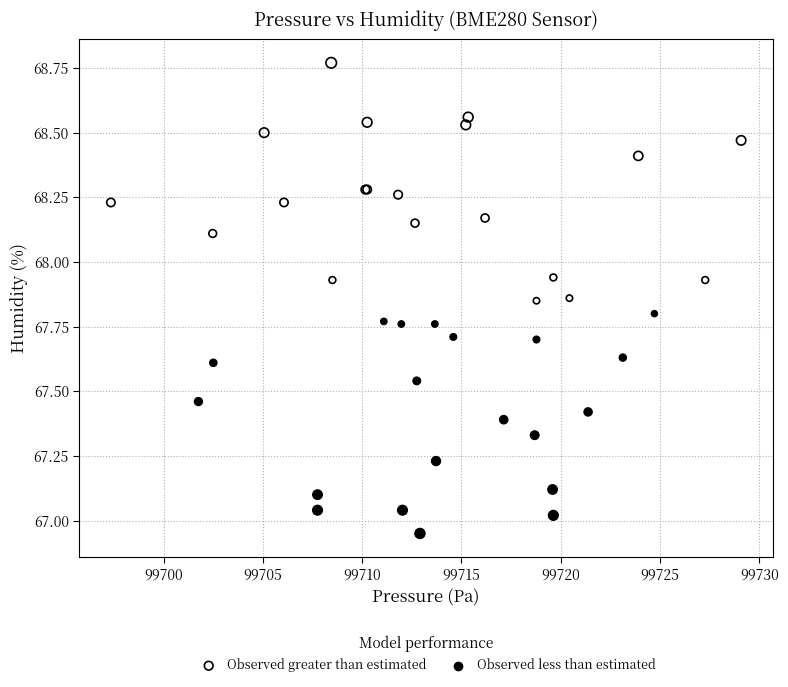

Which series has the widest spread of Y values?

Observed greater than estimated